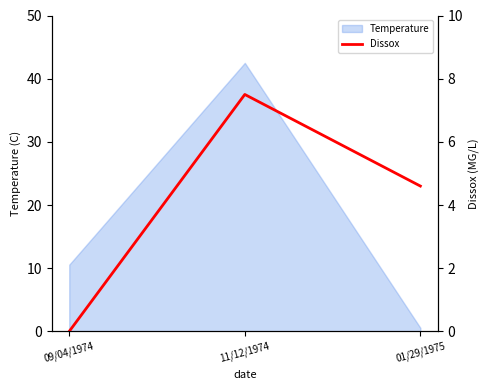

Where does the Temperature series first go above 10?

09/04/1974